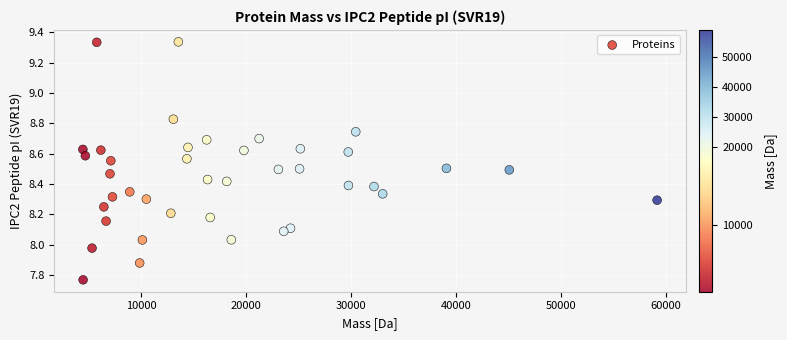

What is the range of Y values (max minus min)?

1.6